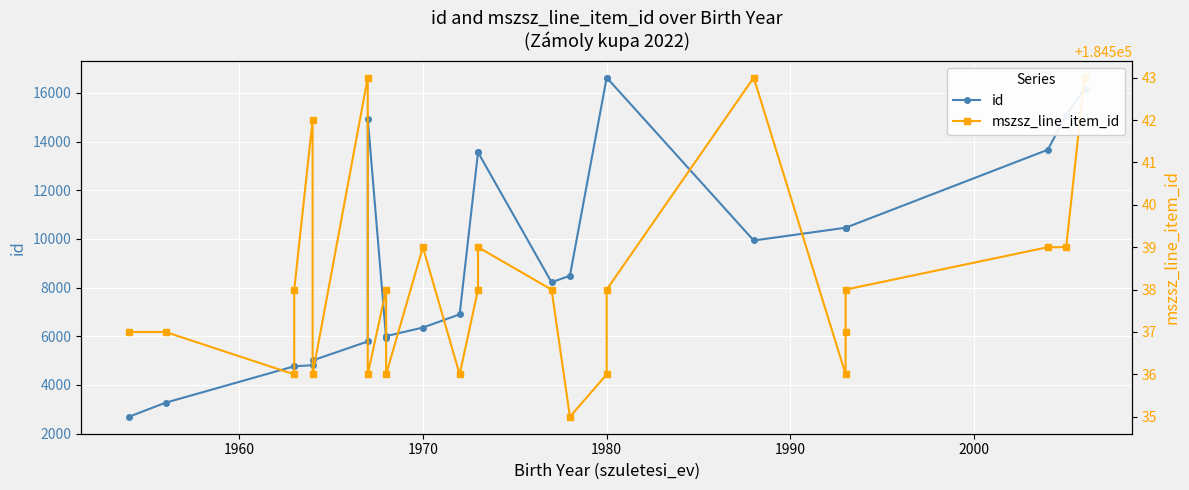

Which series has the largest range (max minus min)?

id